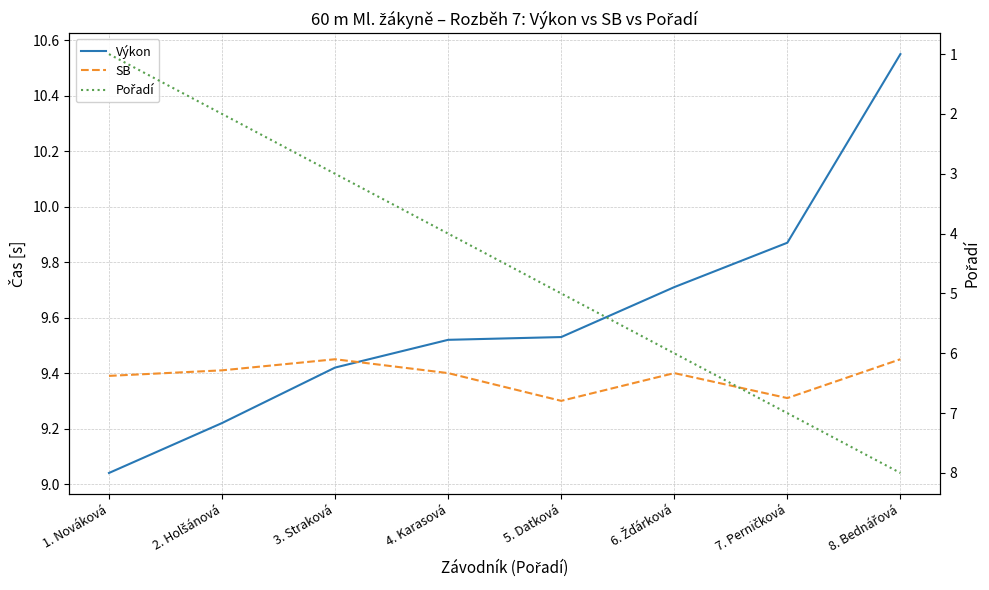

How many interior local valleys does the SB series have?

2